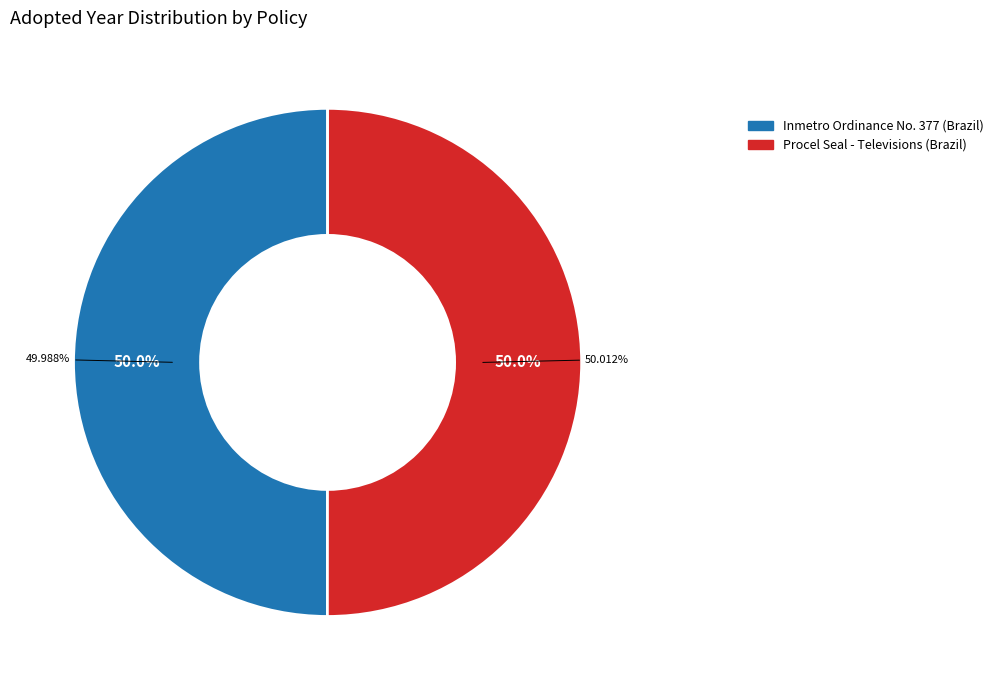

To the nearest percent, what percentage of the pie is Inmetro Ordinance No. 377 (Brazil)?

50%